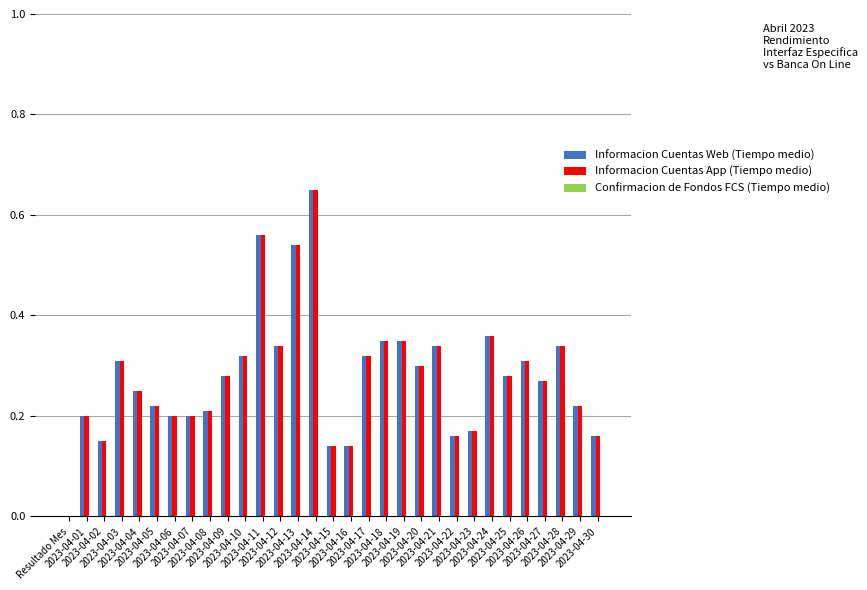

Is it true that Informacion Cuentas Web (Tiempo medio) equals 0.1 at 2023-04-25?

False